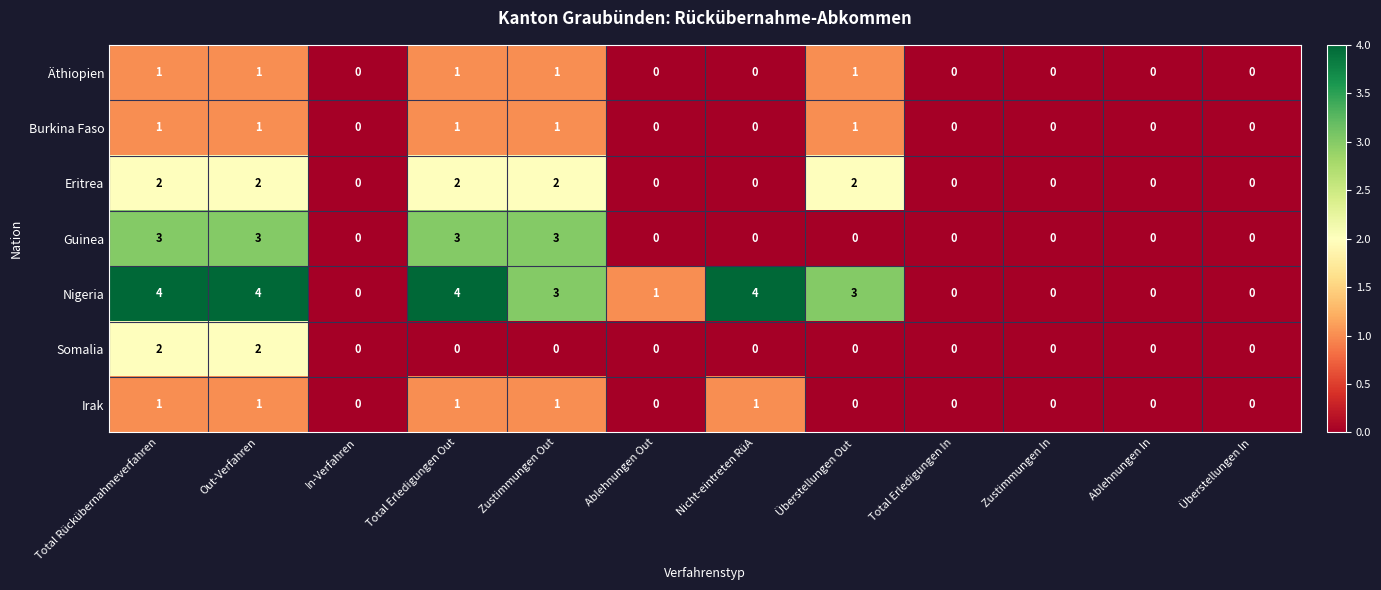

What is the greatest value displayed?

4